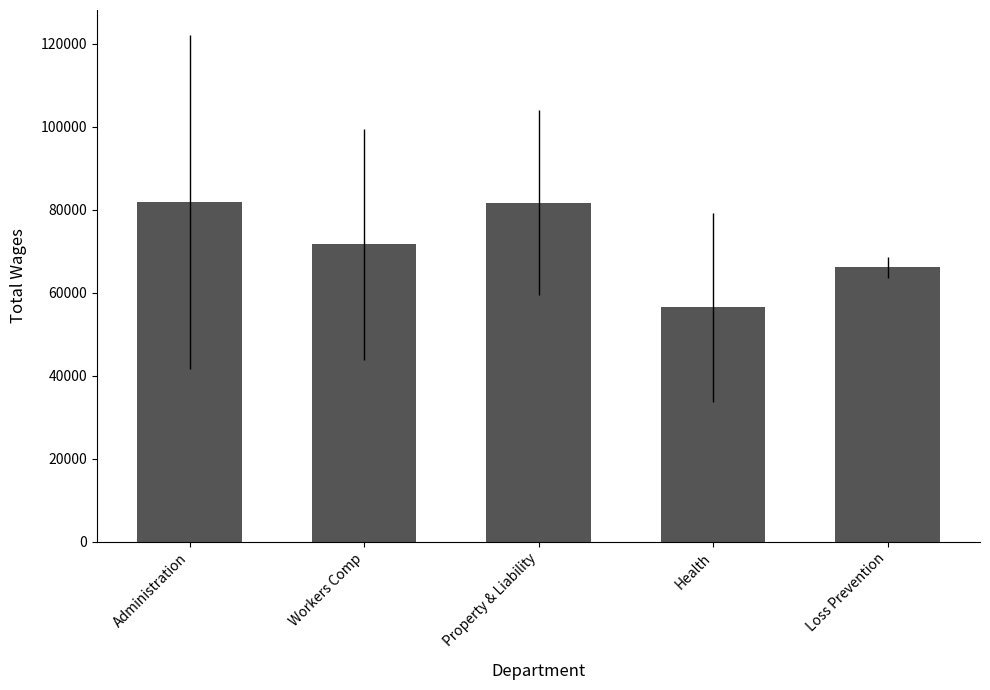

What is the average value?

71512.9